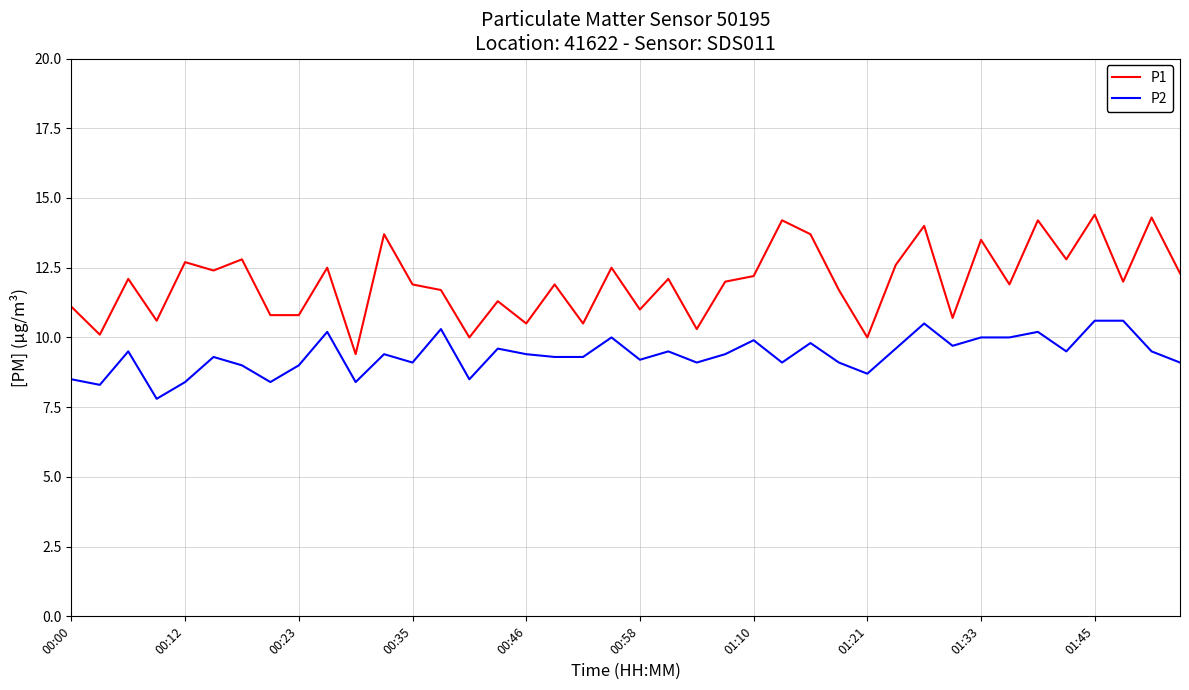

What is the minimum value shown in the chart?

7.8